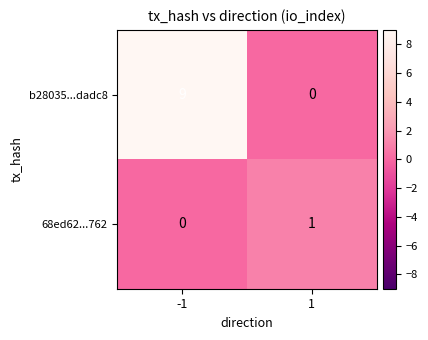

Count the number of data series in this chart.

2